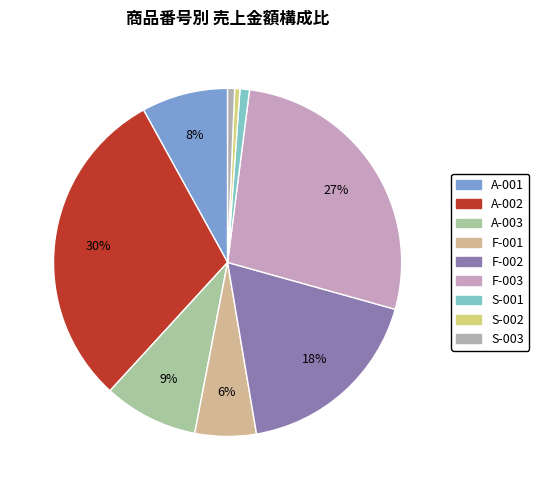

Which category has the smallest portion of the pie?

S-002